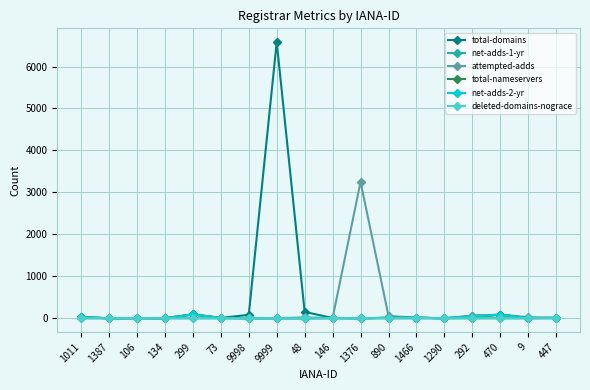

In deleted-domains-nograce, how many points are higher than both neighbors (excluding endpoints)?

1